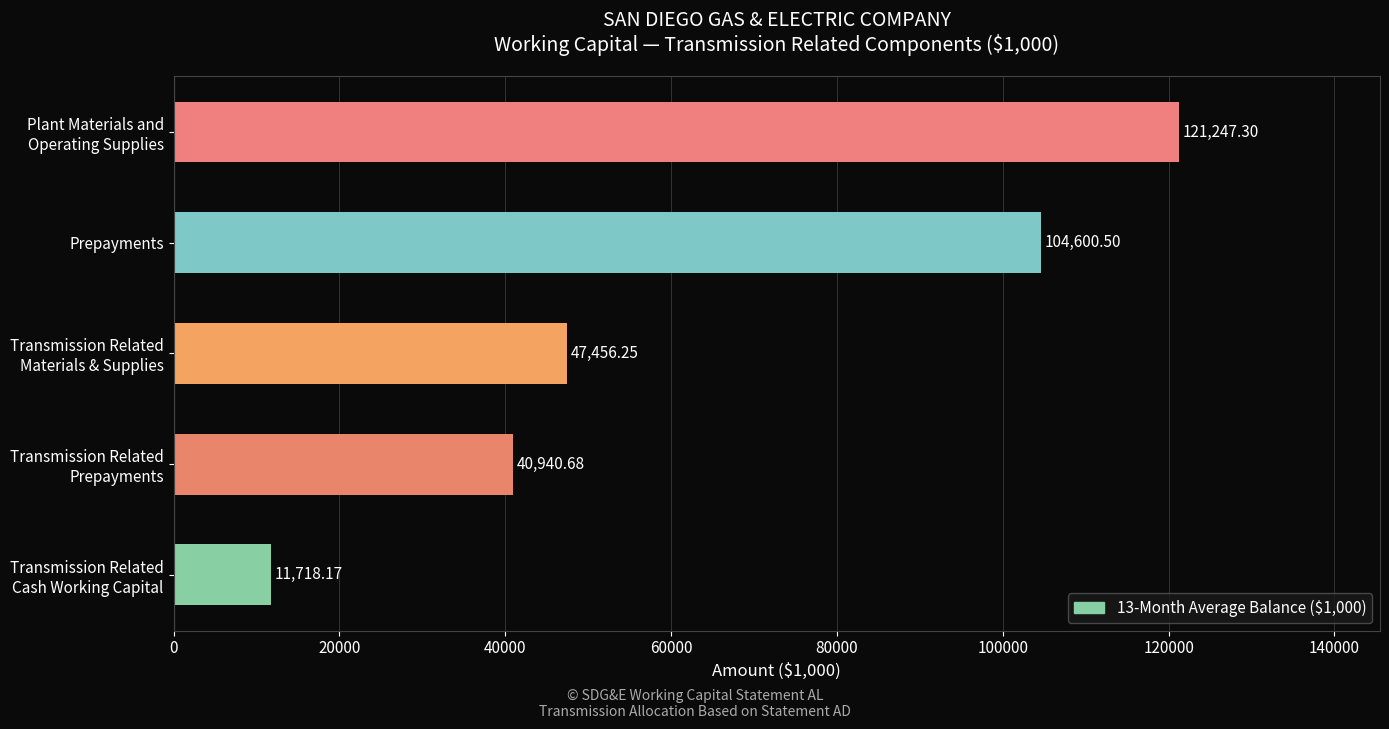

What is the maximum value shown in the chart?

121247.3